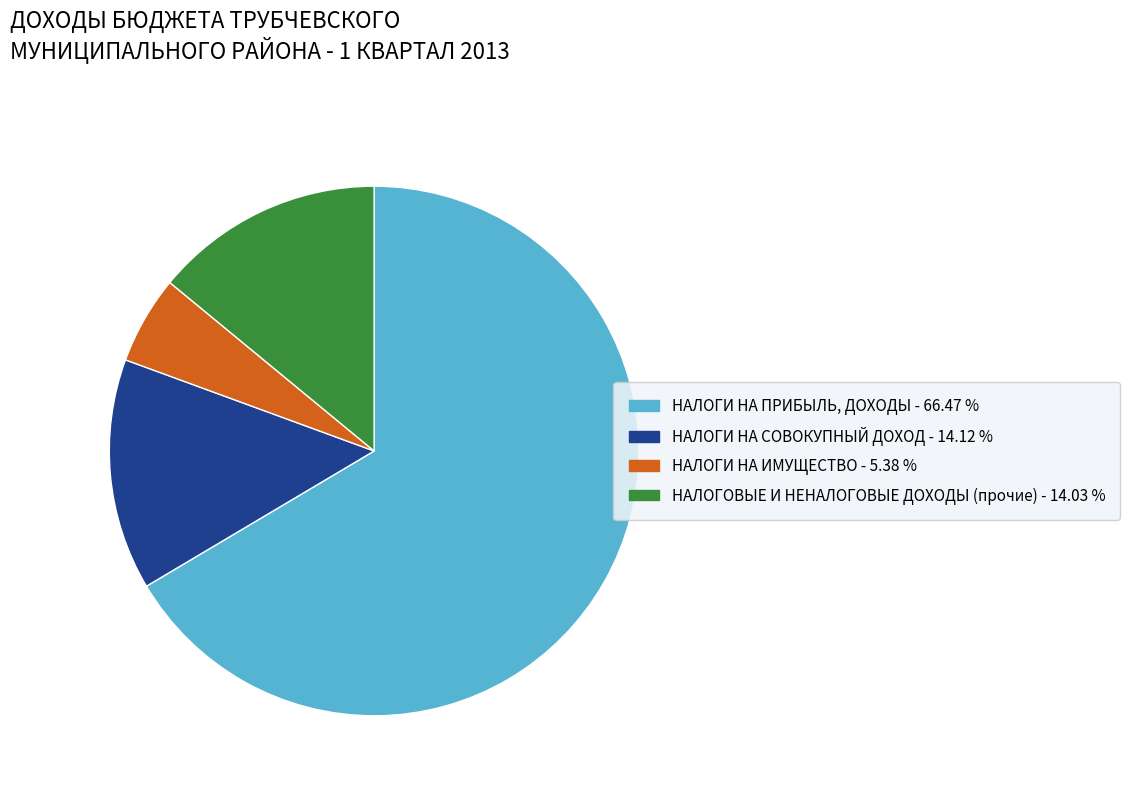

Do НАЛОГИ НА СОВОКУПНЫЙ ДОХОД and НАЛОГОВЫЕ И НЕНАЛОГОВЫЕ ДОХОДЫ (прочие) together represent more than half of the pie?

No